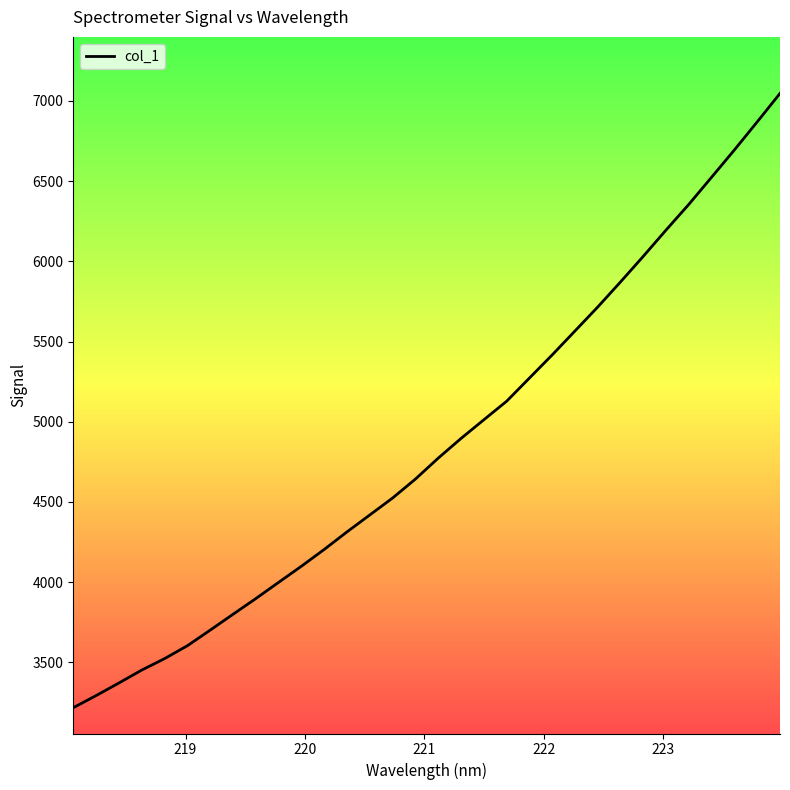

What is the minimum value shown in the chart?

3217.1